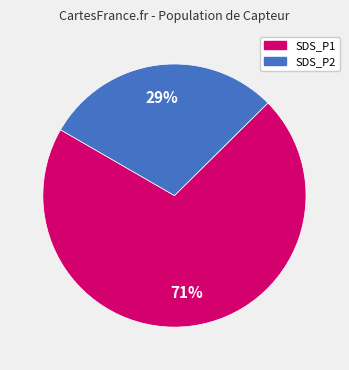

Is there any slice that represents more than half of the pie?

Yes